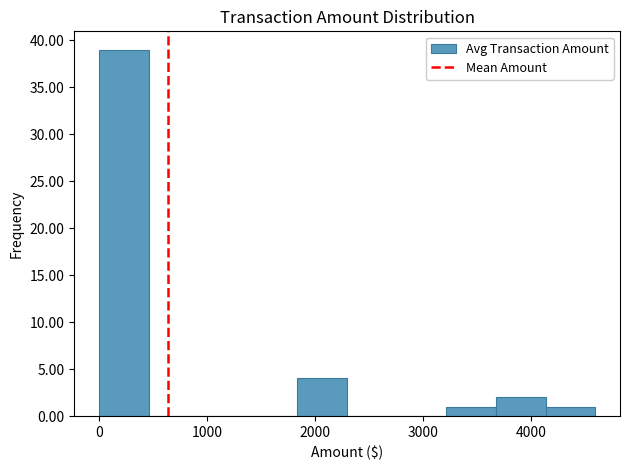

How tall is the bar that spans 3200 to 3700 on the x-axis? Neither the bar edges nor the heights are printed on the chart, so give them approximately, as read against the axes.

1